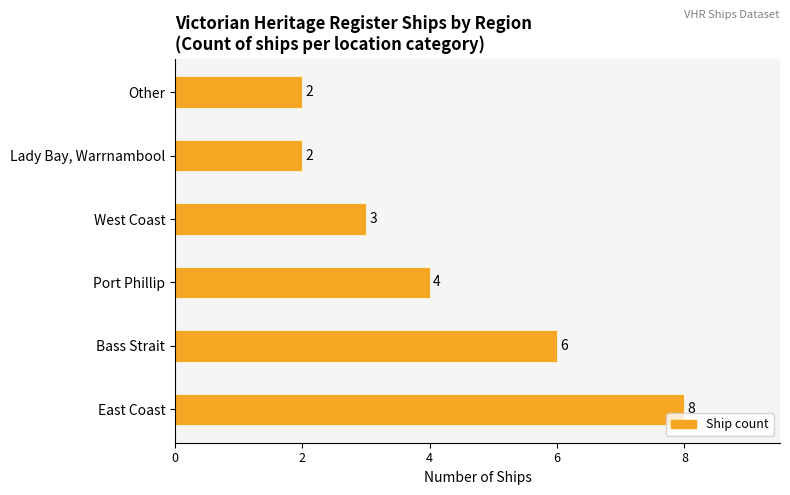

What is the greatest value displayed?

8